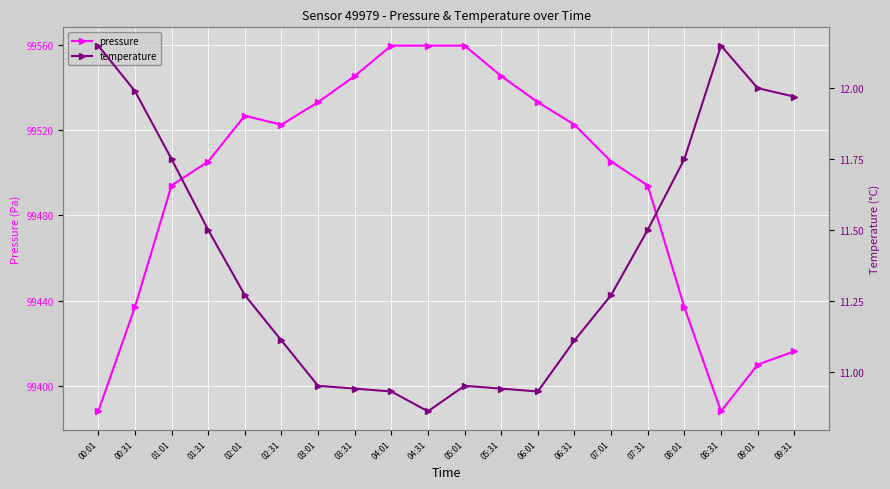

What is the total value across all series at 02:01?

99538.1